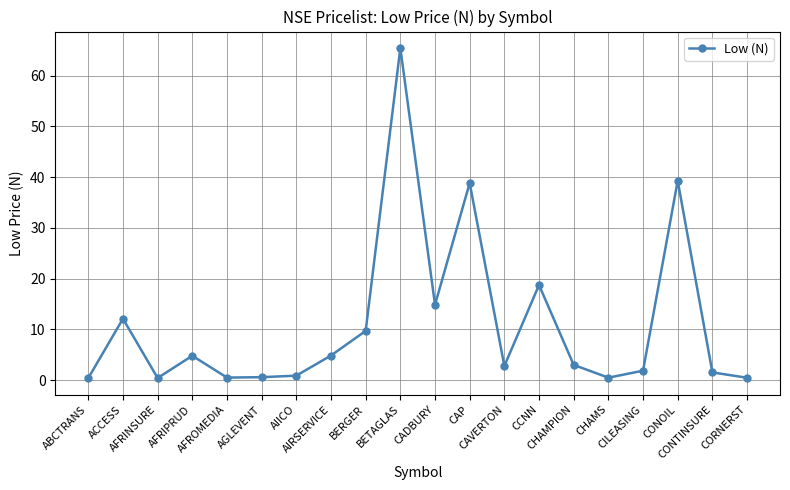

Which has a higher value, CILEASING or CHAMPION?

CHAMPION